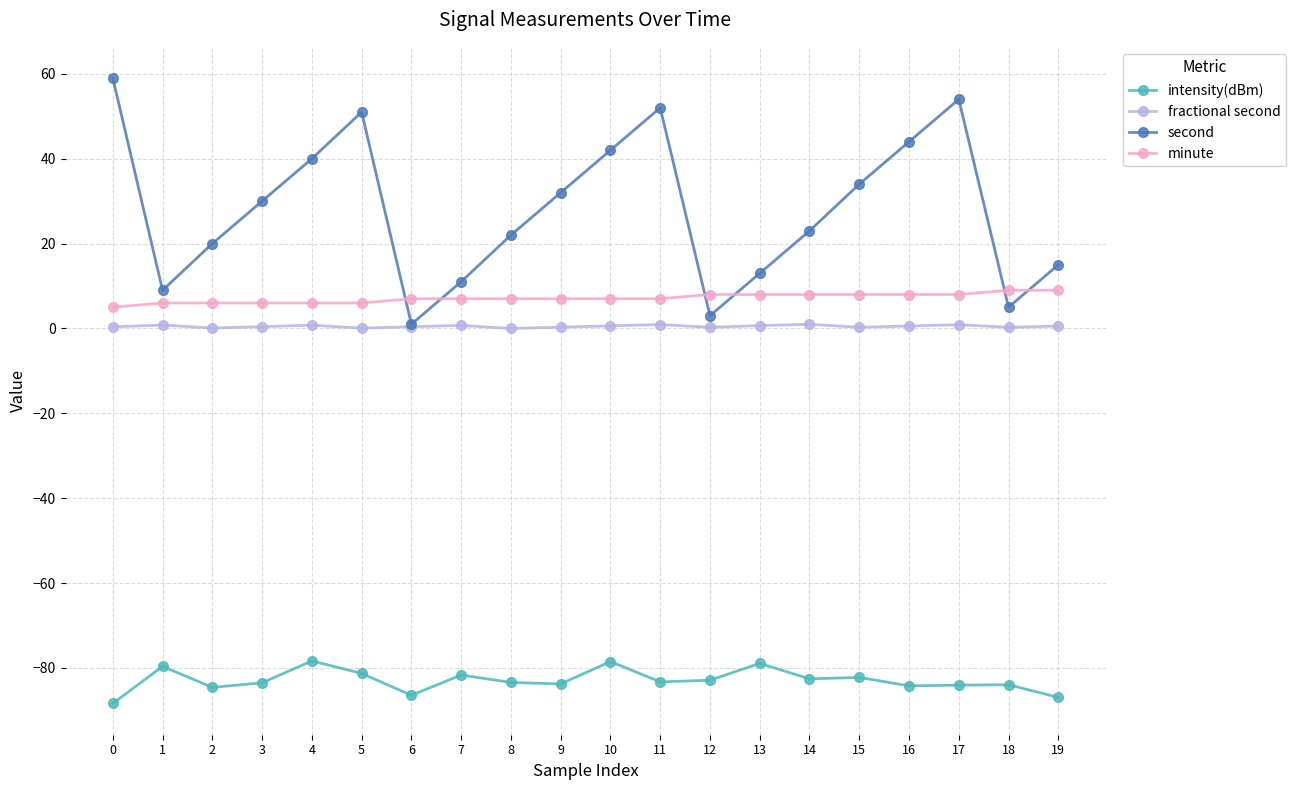

What is the maximum value shown in the chart?

59.0